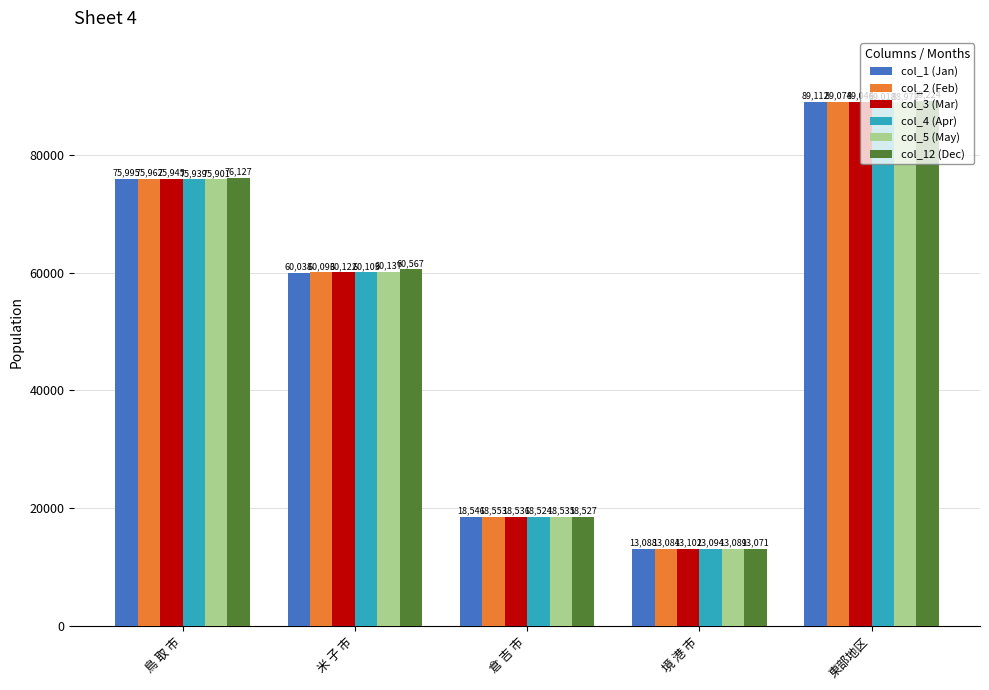

What is the label of the 3rd bar from the right?

倉 吉 市